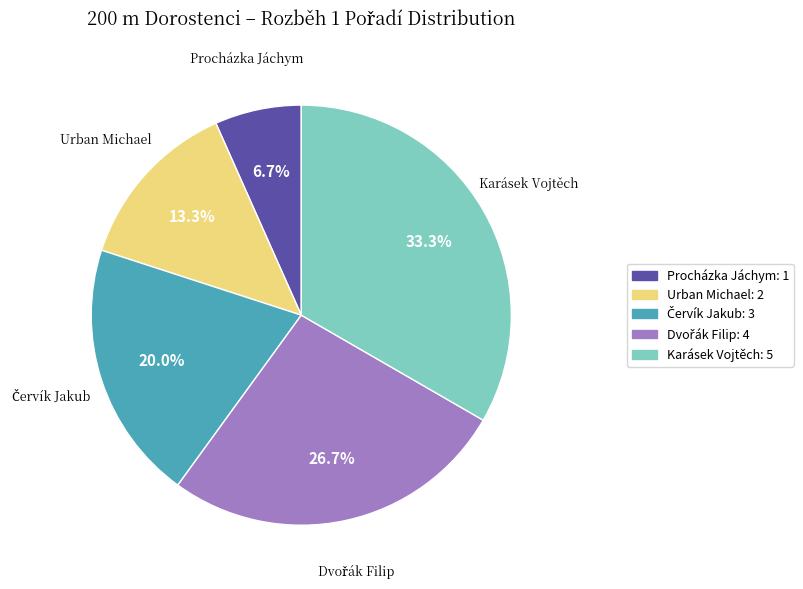

Which slice is the smallest?

Procházka Jáchym